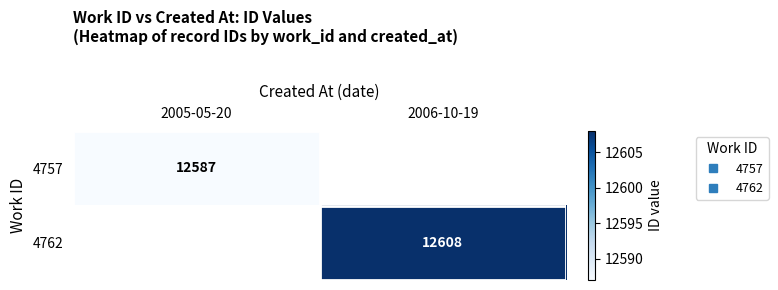

Which series changed the most between 2005-05-20 and 2006-10-19?

4762